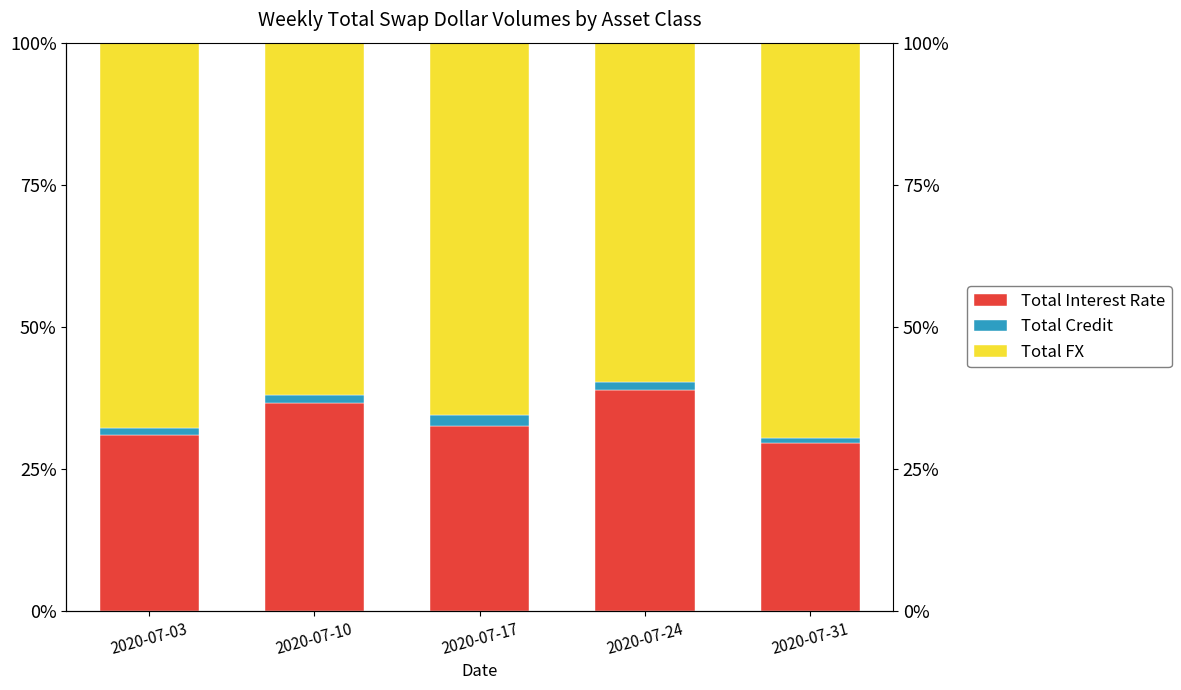

Between 2020-07-17 and 2020-07-24, which series saw the biggest shift?

Total Interest Rate